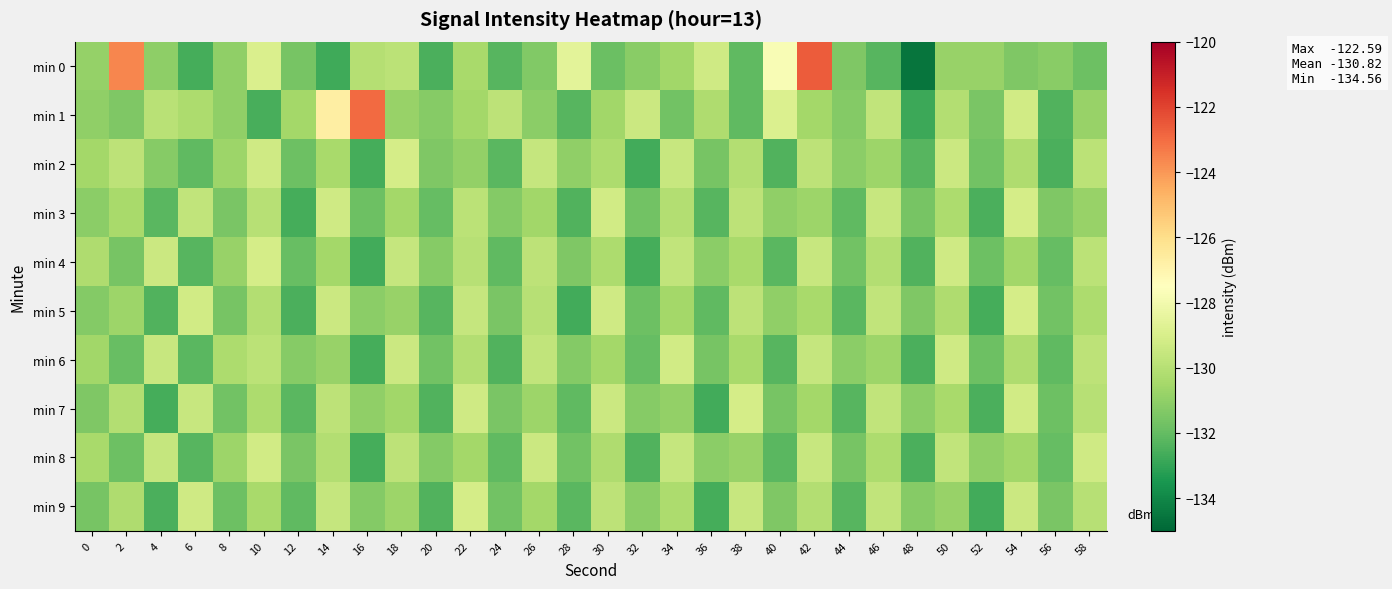

What is the total value across all series at 26?

-1302.7